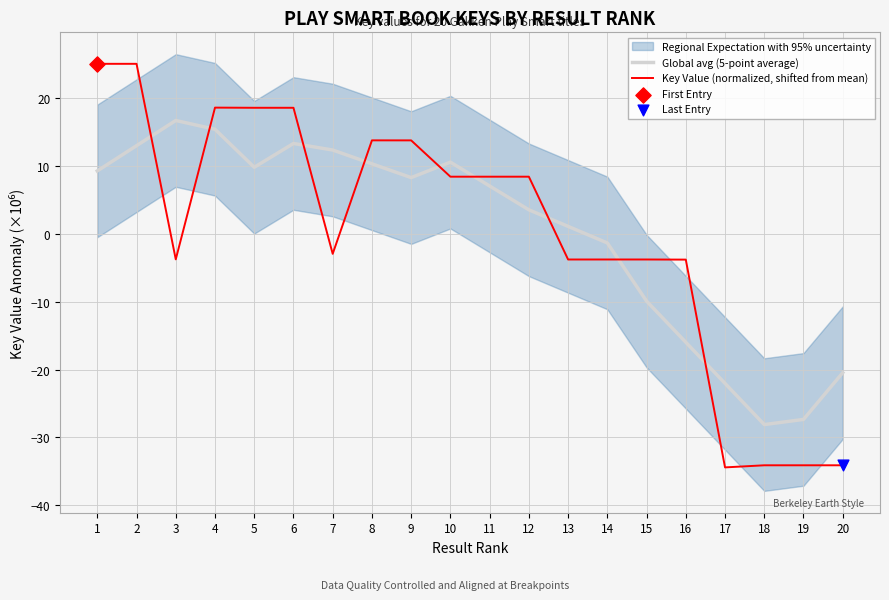

Which series reaches the maximum Y coordinate?

Key Value (normalized, shifted from mean)